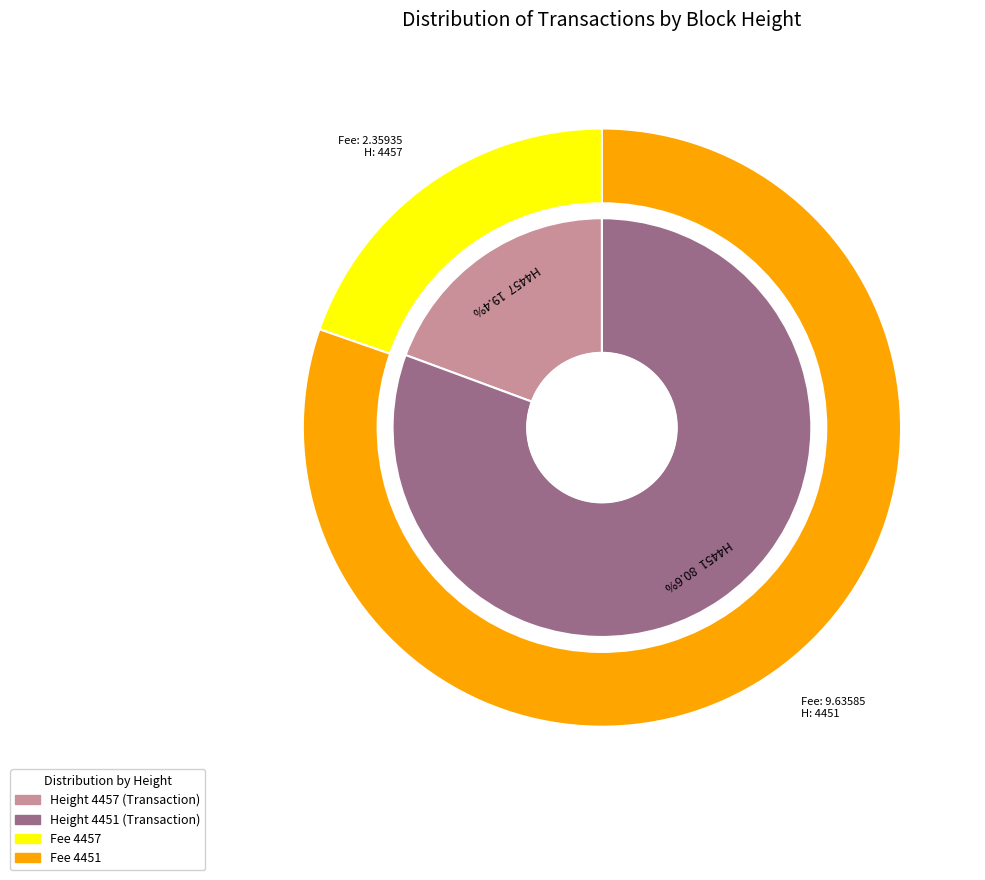

To the nearest percent, what percentage of the pie is 4451?

81%